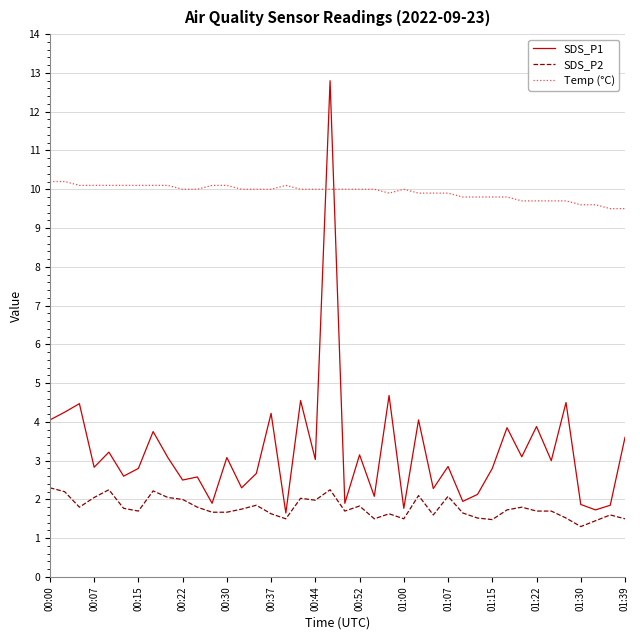

Which series has the largest total across all categories?

Temp (°C)